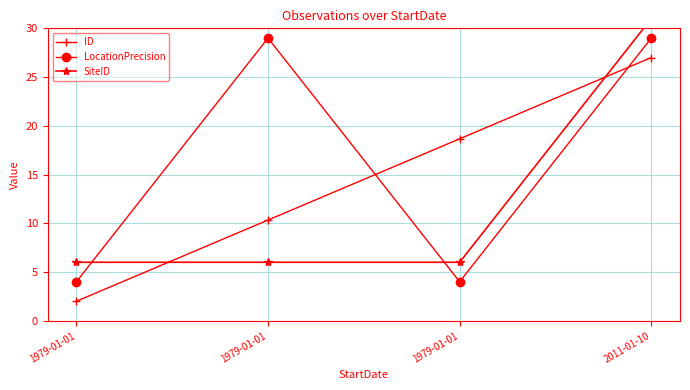

True or false: LocationPrecision has more than 0 points higher than both neighbors.

True